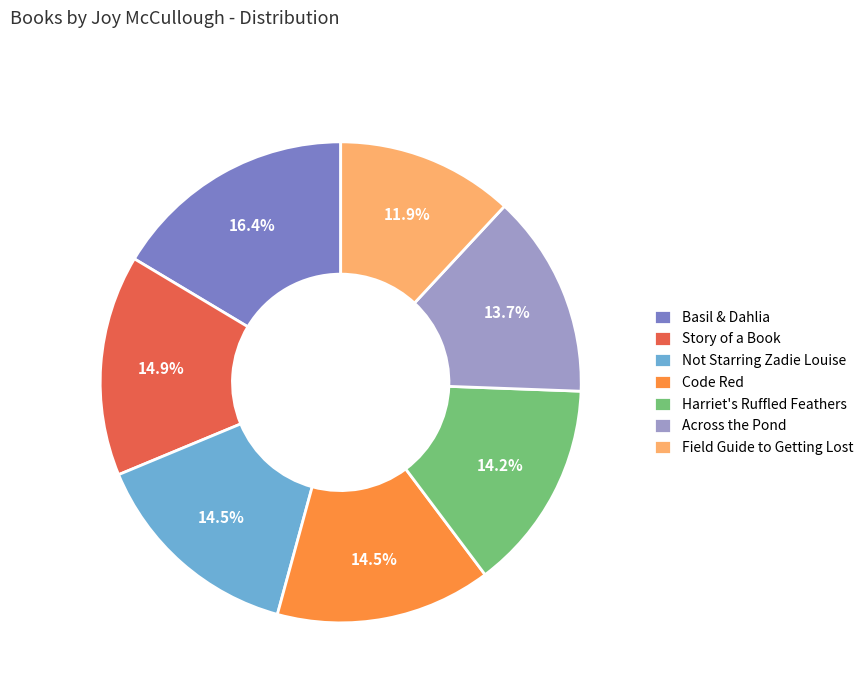

Which has a higher value, Basil & Dahlia or Field Guide to Getting Lost?

Basil & Dahlia